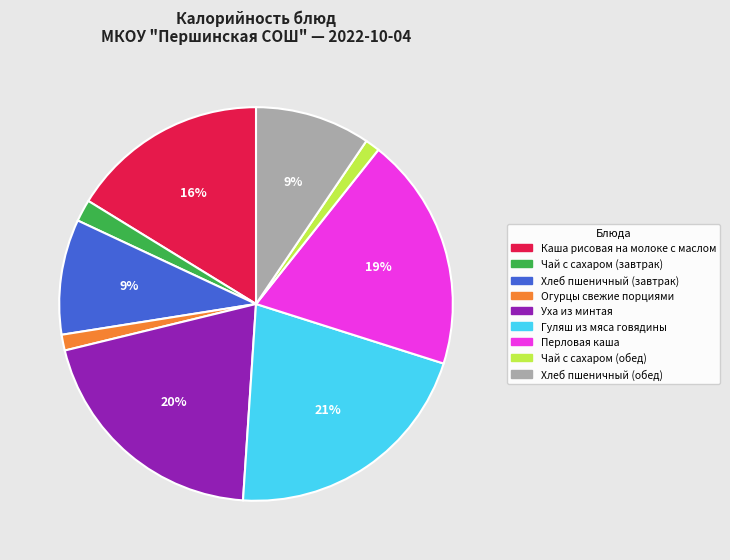

What is the largest slice in the pie chart?

Гуляш из мяса говядины